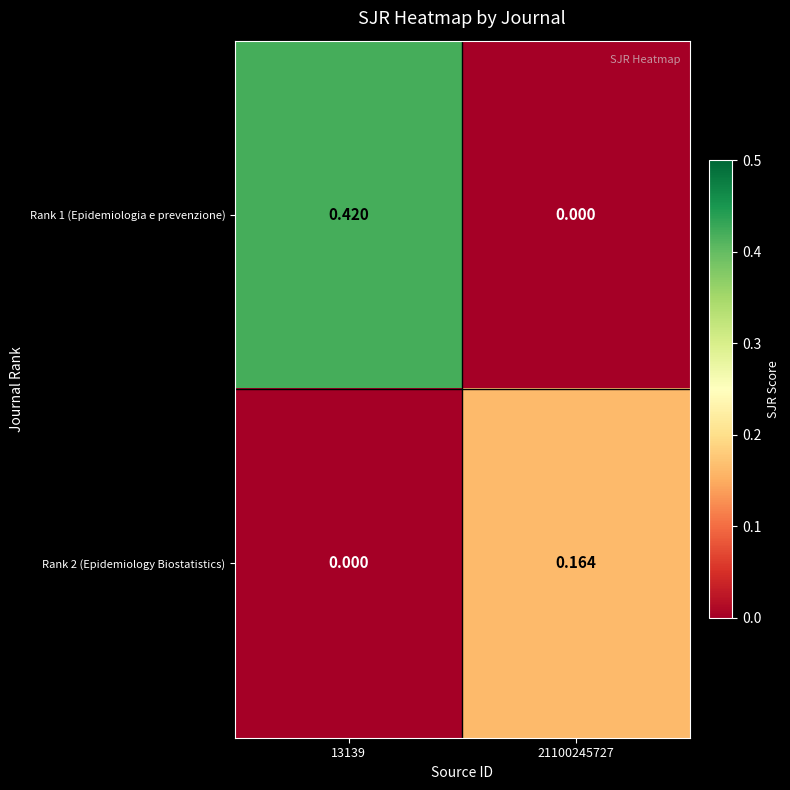

Is the value of Rank 1 (Epidemiologia e prevenzione) at 13139 greater than the value of Rank 2 (Epidemiology Biostatistics) at 13139?

Yes